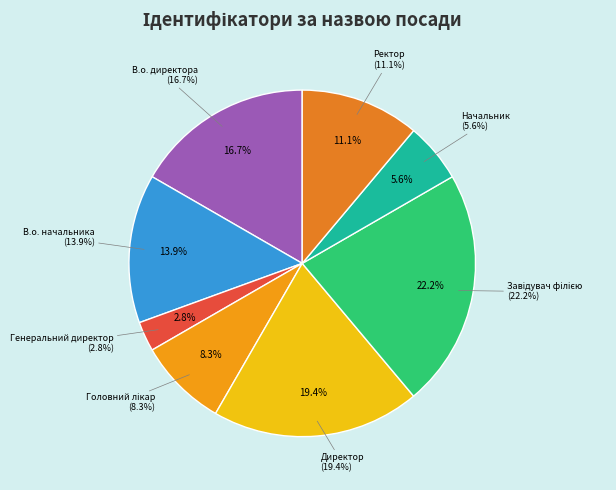

How many segments does this pie chart have?

8